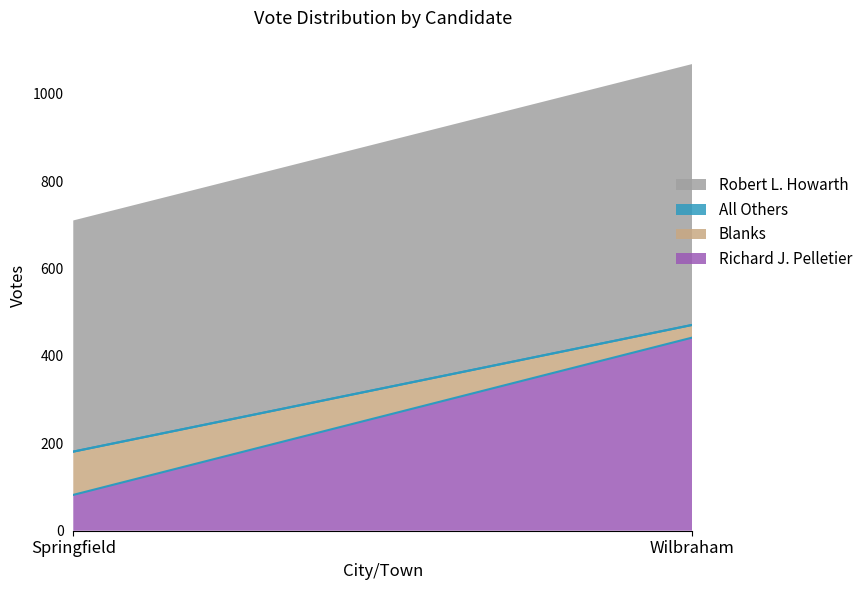

What value does the Robert L. Howarth series have at Wilbraham, to the nearest 10?

600